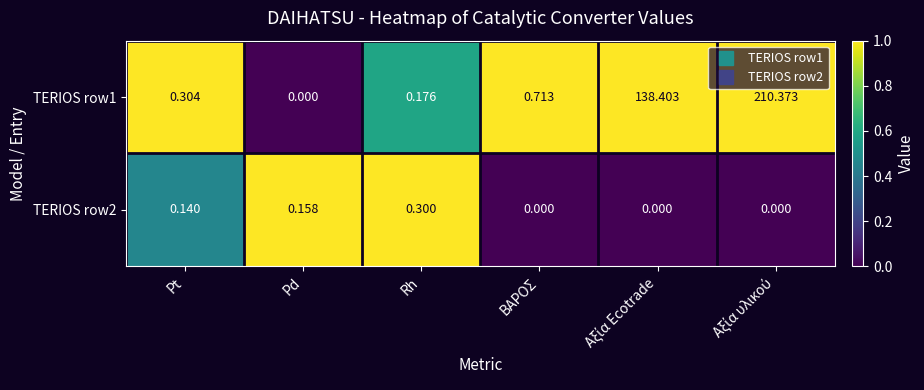

Is the value of TERIOS row1 at Rh greater than the value of TERIOS row2 at Pt?

Yes